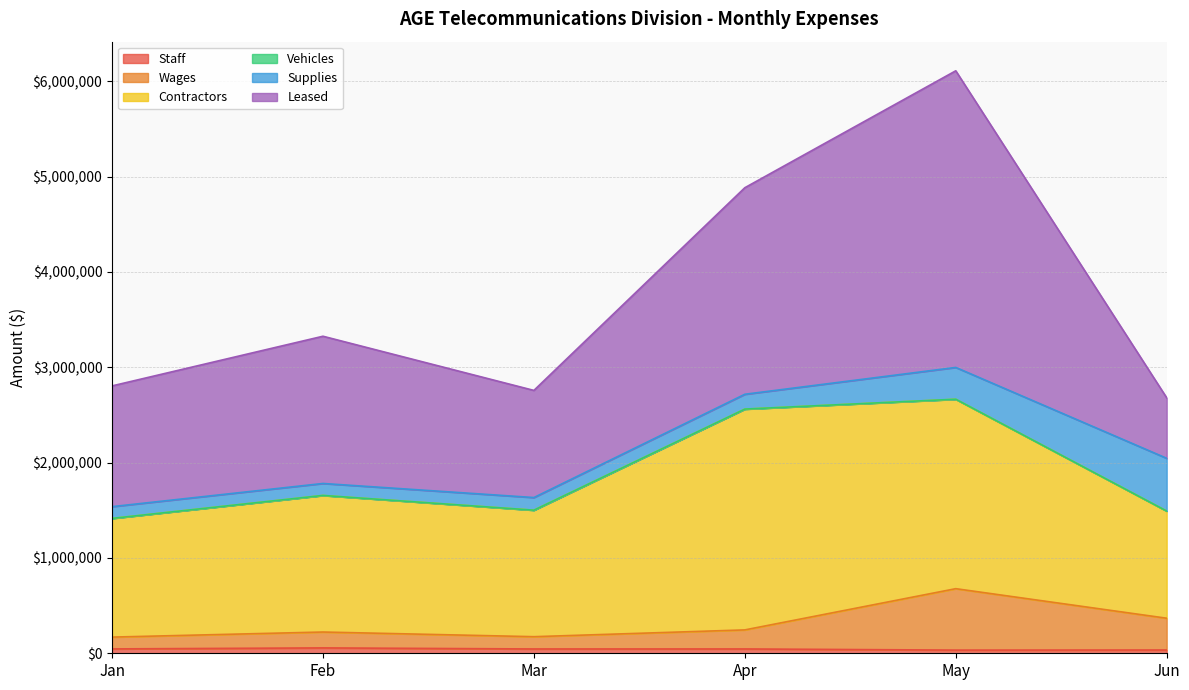

How many data points does each series have?

6